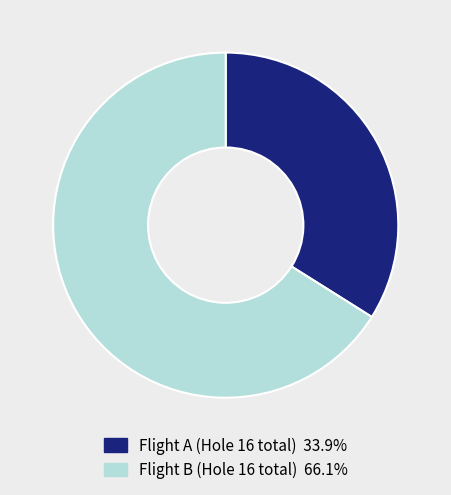

Approximately how many times larger is the value at Flight A compared to Flight B?

0.5